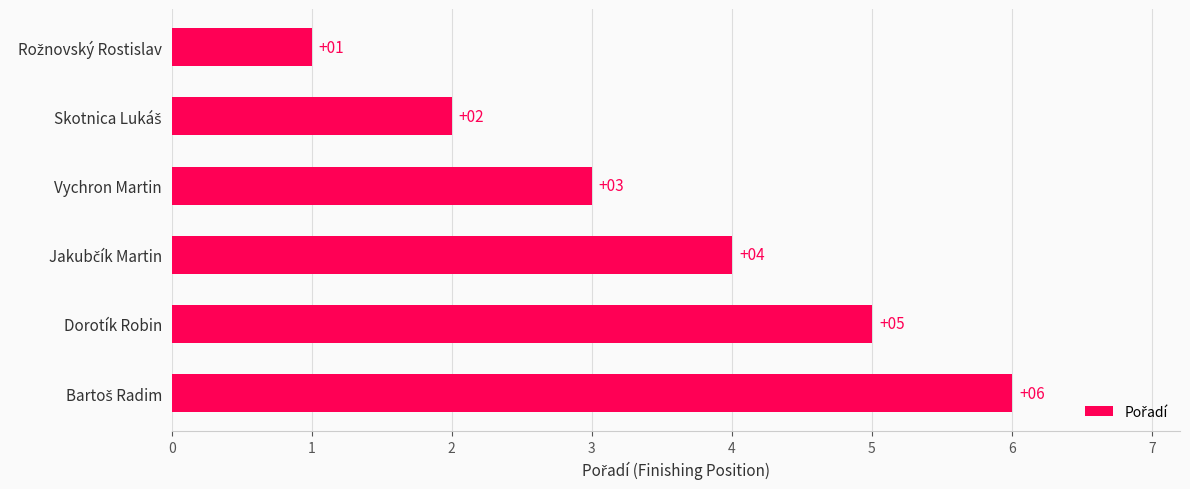

What is the ratio of the value at Dorotík Robin to the value at Vychron Martin?

1.7